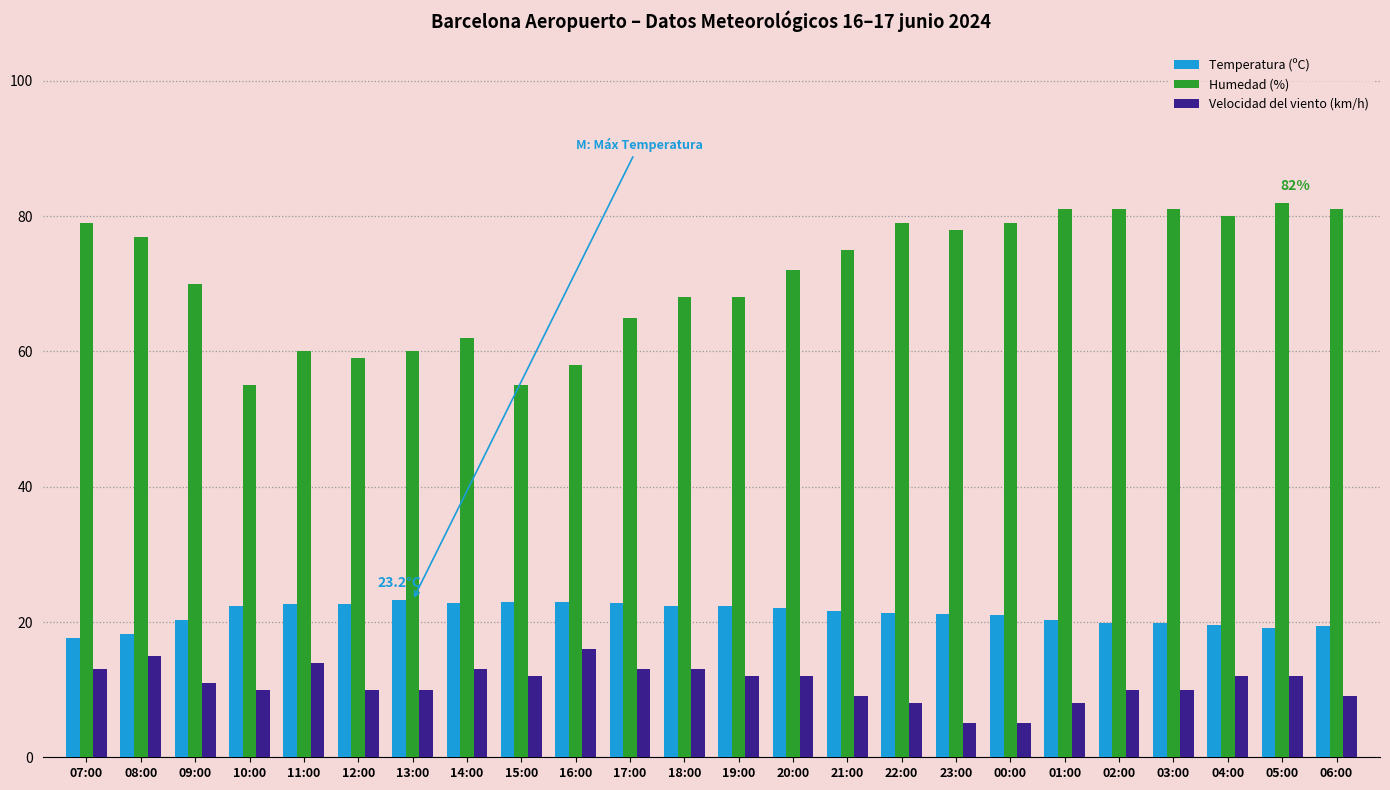

What is the total value across all series at 10:00?

87.4